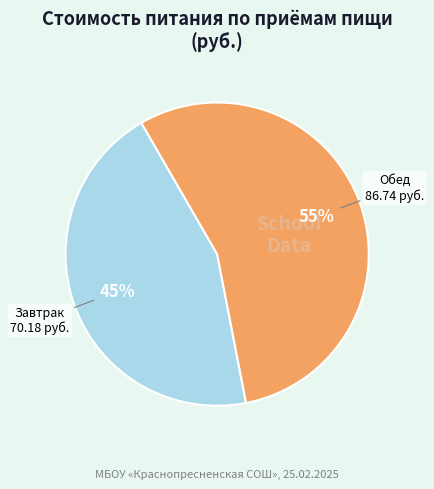

Count the number of slices in the pie.

2